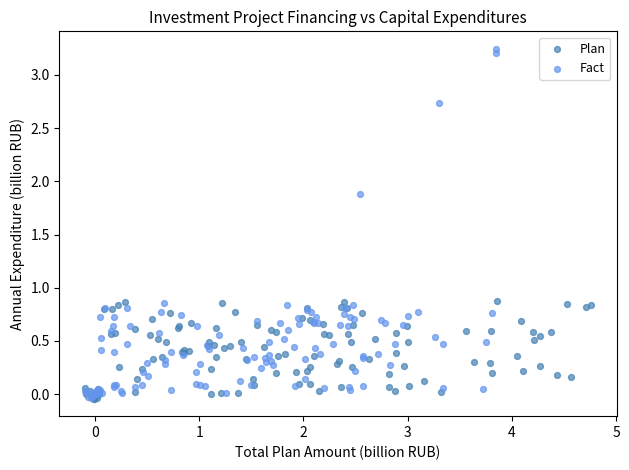

Which series reaches the maximum Y coordinate?

Fact